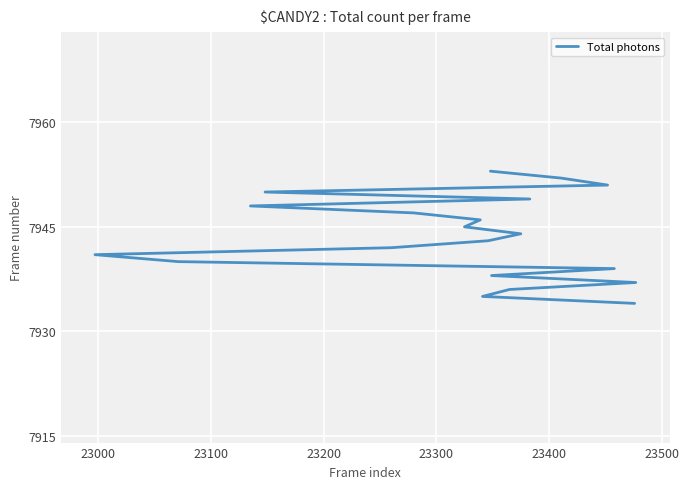

What is the smallest value displayed?

7934